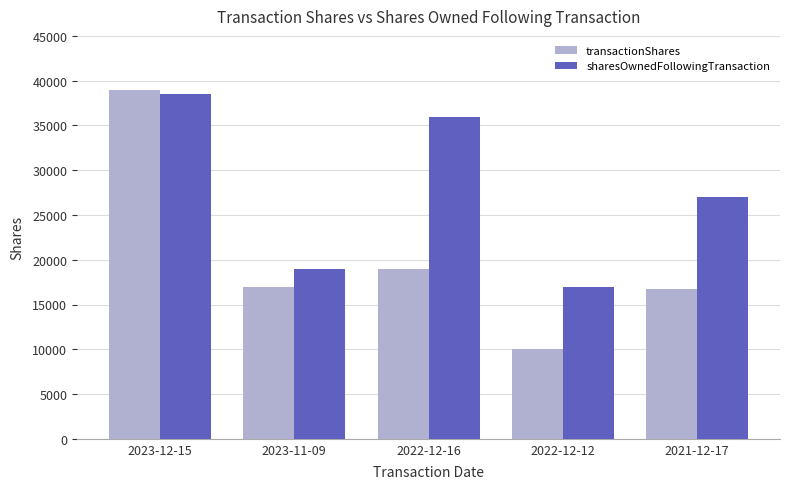

Rank the series by their average value, from lowest to highest.

transactionShares, sharesOwnedFollowingTransaction